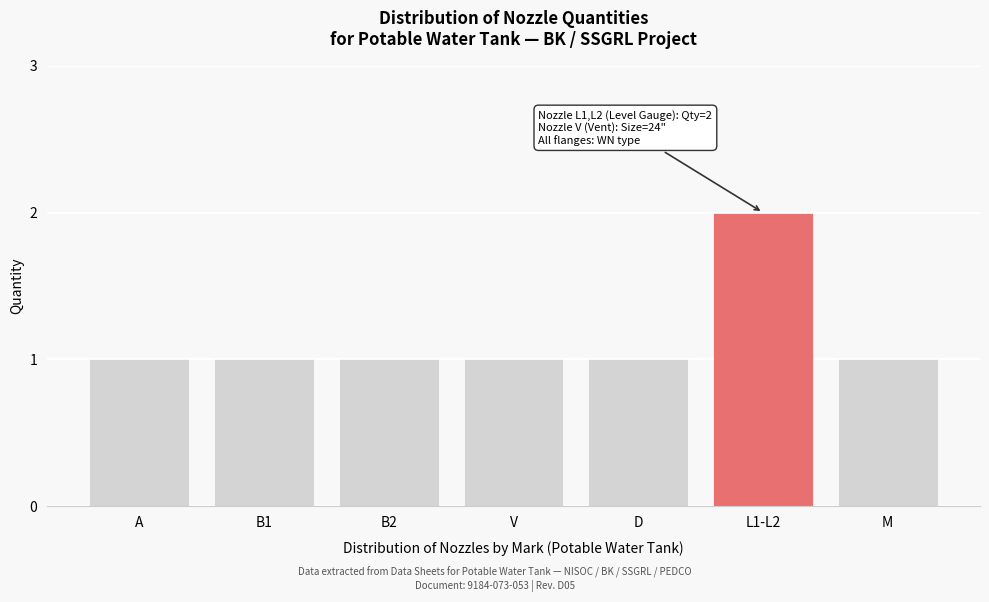

Reading left to right, extract all data points from this chart.

A=1	B1=1	B2=1	V=1	D=1	L1-L2=2	M=1